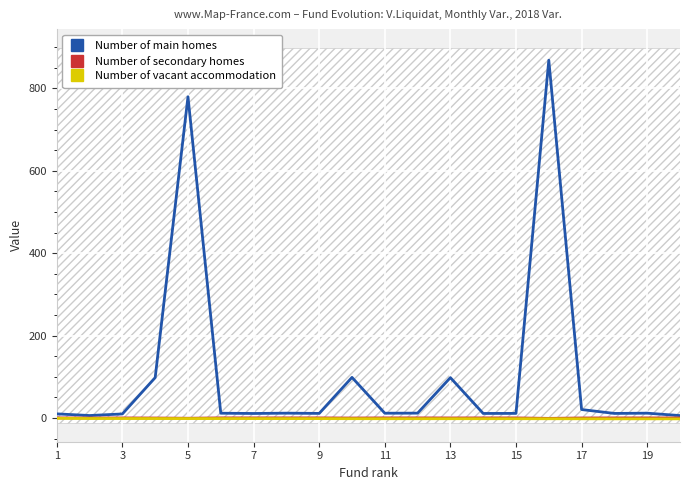

Reading left to right, what are all the values shown in this chart?

Number of main homes: 10.0	6.0	9.8	98.0	779.7	11.5	10.9	11.7	11.1	98.5	11.6	11.7	97.9	11.0	11.1	868.3	20.5	11.0	11.6	5.8
Number of secondary homes: 0.2	-0.1	0.1	-0.1	-0.6	0.2	0.2	0.2	0.2	-0.1	0.2	0.2	0.1	0.2	0.2	-1.0	0.0	0.1	0.2	0.1
Number of vacant accommodation: -0.9	-1.3	-1.3	-1.4	-1.4	-1.4	-1.5	-1.5	-1.6	-1.7	-1.8	-1.8	-1.8	-1.8	-1.8	-1.9	-2.0	-2.1	-2.1	-2.1